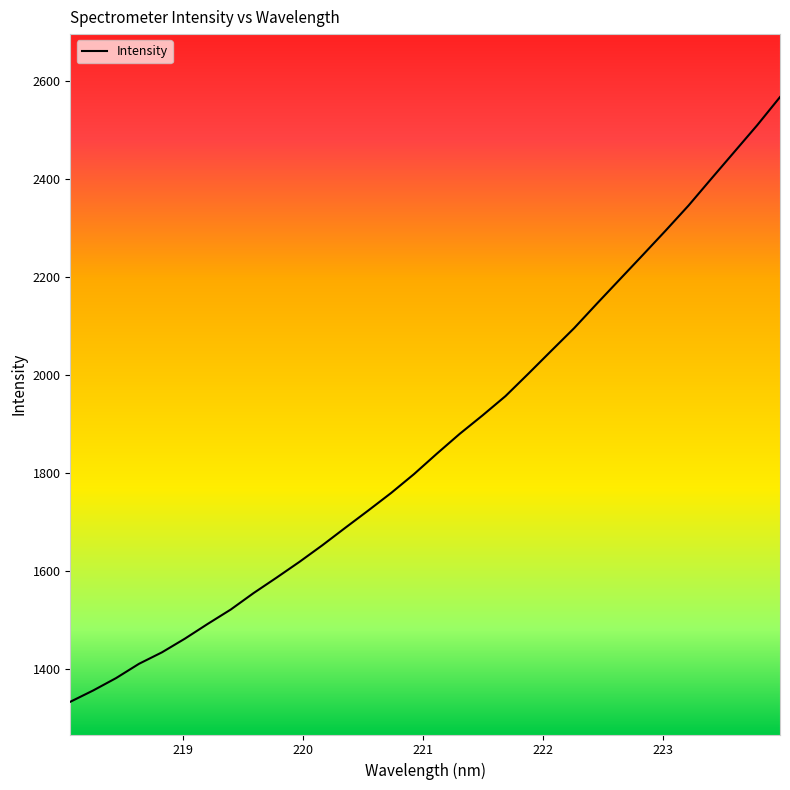

What is the maximum value shown in the chart?

2566.5